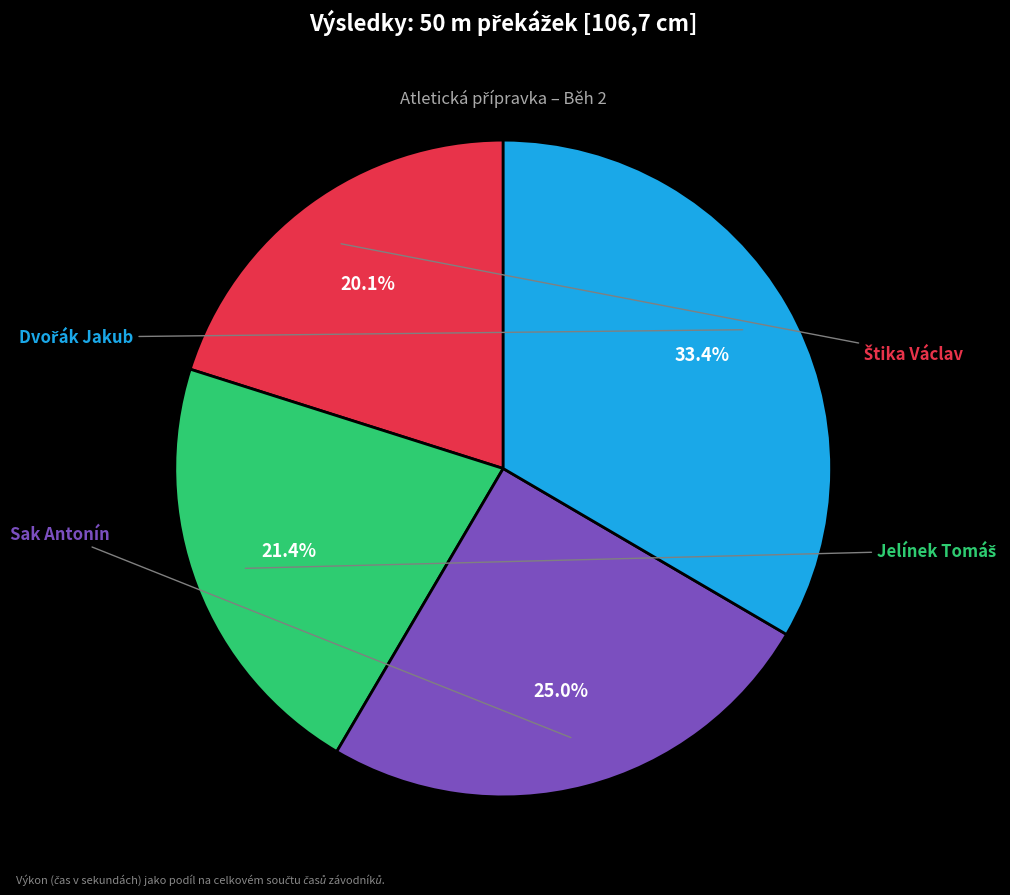

Does any single category account for the majority?

No